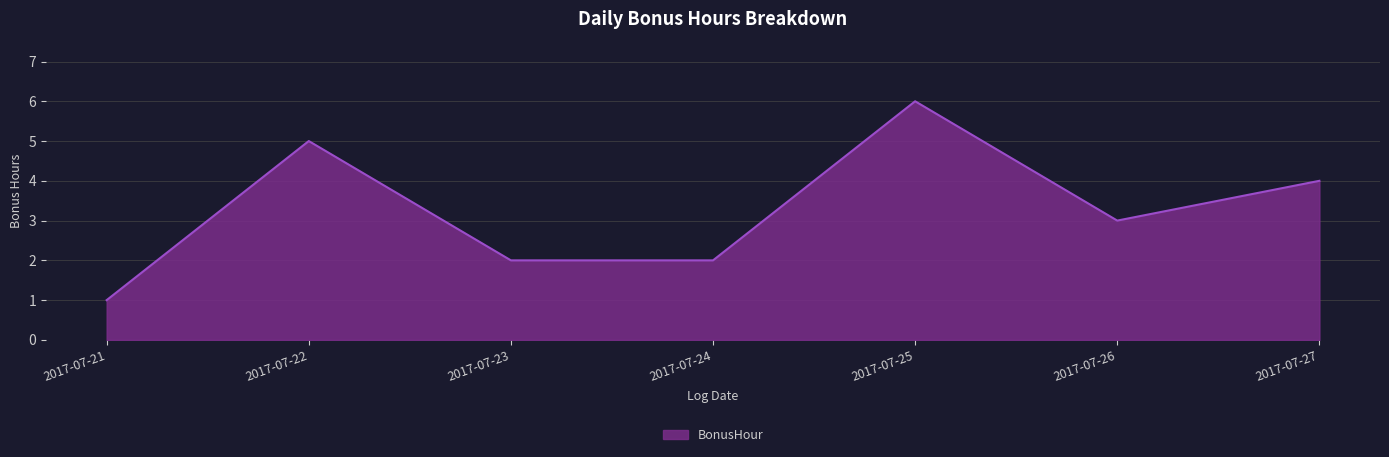

The value at 2017-07-25 is 6. True or false?

True